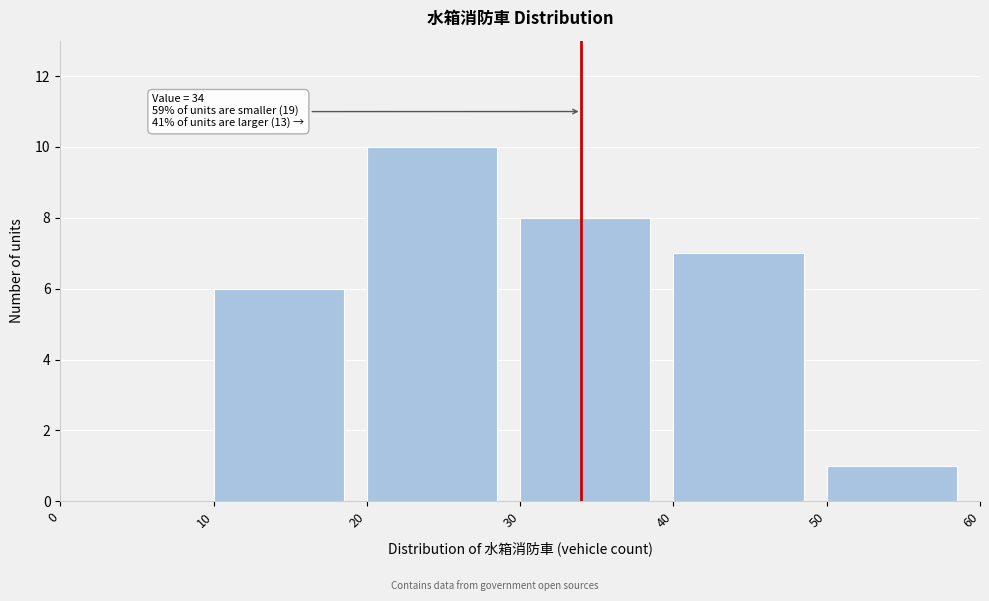

Which range on the x-axis has the tallest bar?

20 to 30